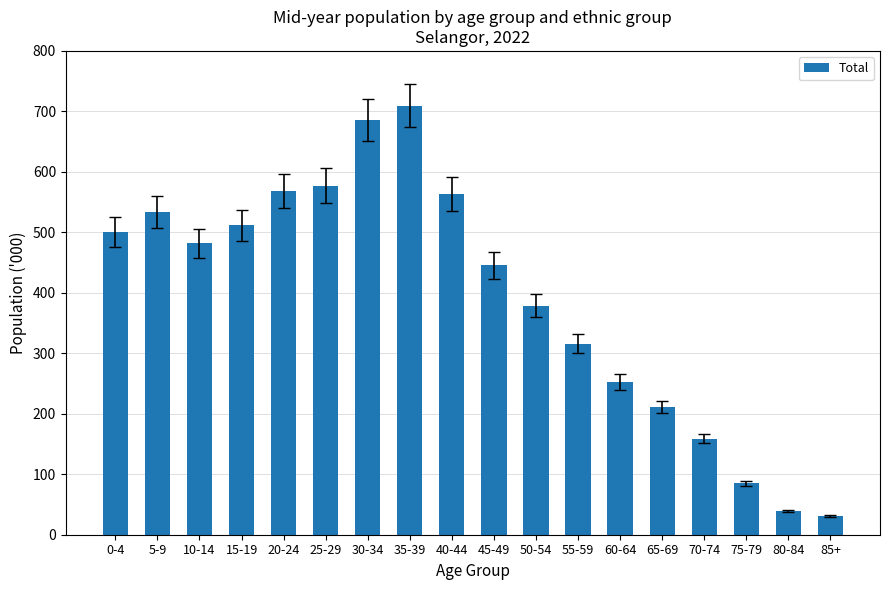

Does the chart contain any negative values?

No